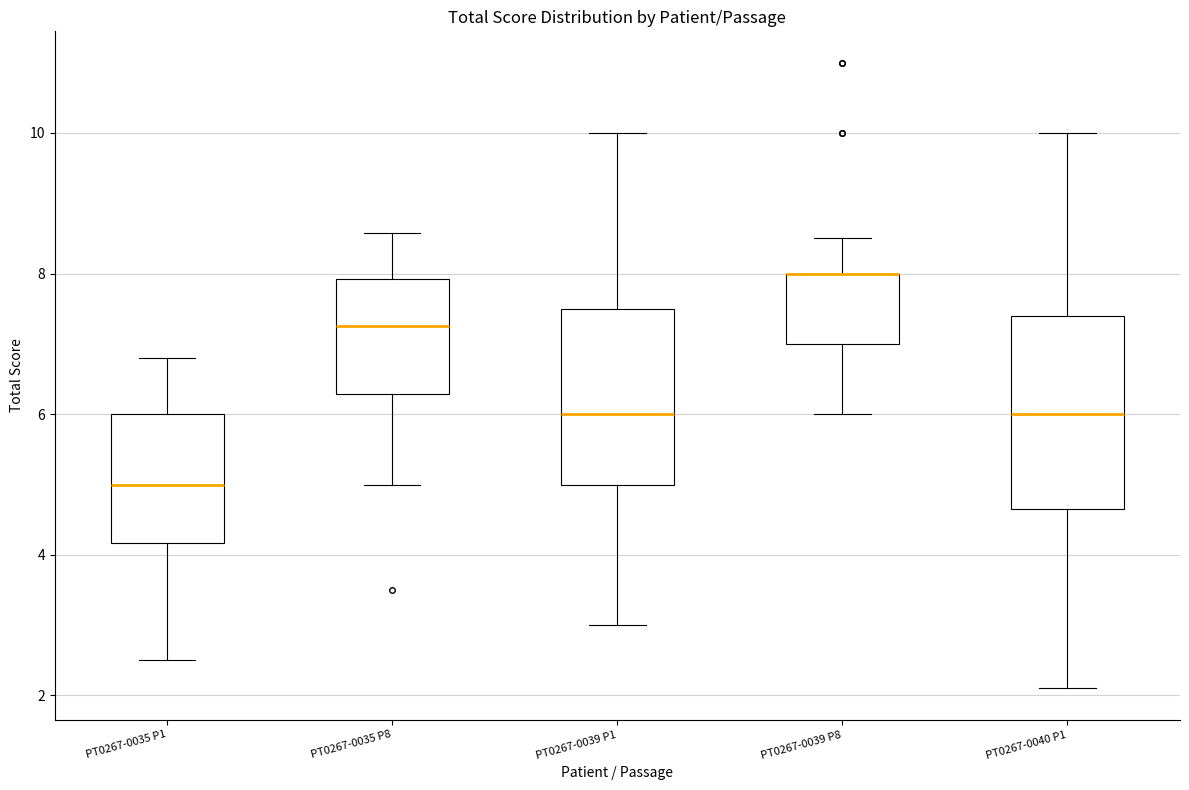

Where does the lower whisker of the box for PT0267-0040 P1 end on the y-axis? The values are not printed on the chart, so give them approximately, as read against the axis.

2.2